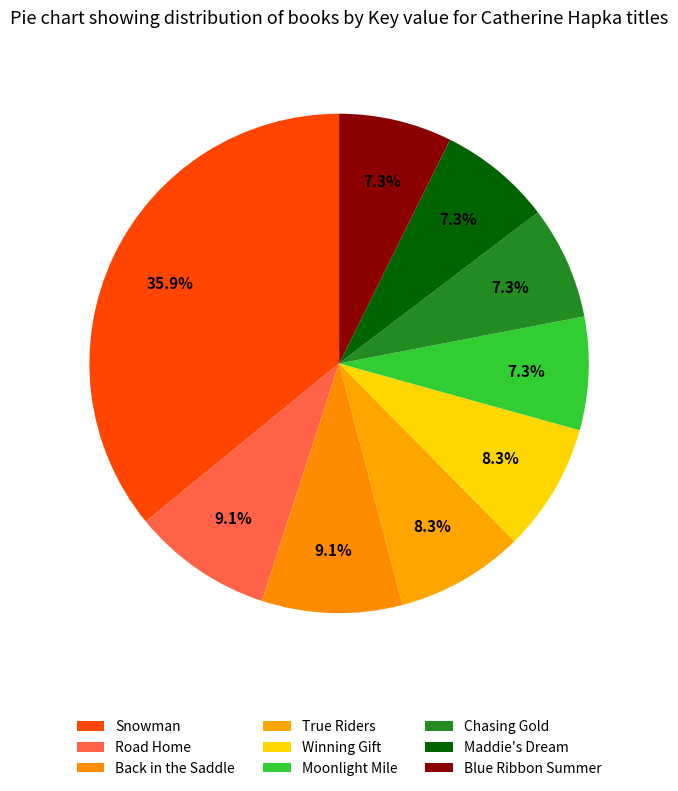

What percentage is the Chasing Gold slice, to the nearest percent?

7%